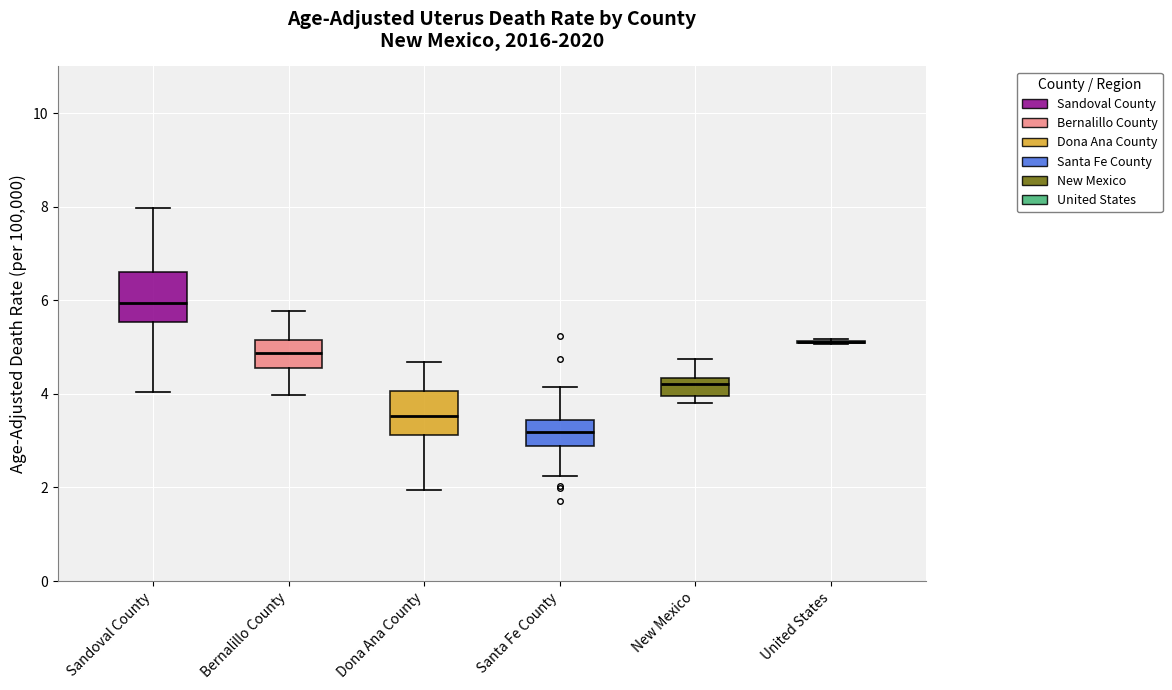

Reading left to right, read every box against the y-axis: the position of its median line, the range the box covers, and the ends of its whiskers. The values are not printed on the chart, so give them approximately, as read against the axis.

Sandoval County: median 6.0, box 5.6 to 6.6, whiskers 4.0 to 8.0
Bernalillo County: median 4.8, box 4.6 to 5.2, whiskers 4.0 to 5.8
Dona Ana County: median 3.6, box 3.2 to 4.0, whiskers 2.0 to 4.6
Santa Fe County: median 3.2, box 2.8 to 3.4, whiskers 2.2 to 4.2
New Mexico: median 4.2, box 4.0 to 4.4, whiskers 3.8 to 4.8
United States: box collapsed to a line at 5.2, whiskers 5.0 to 5.2